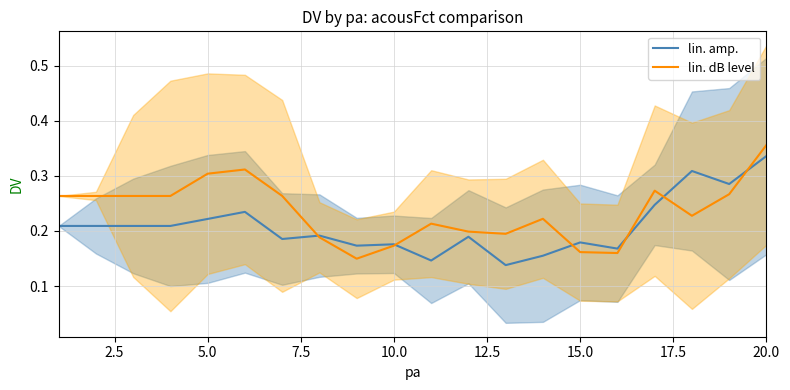

The value of lin. amp. at 20.0 is 0.5. True or false?

False